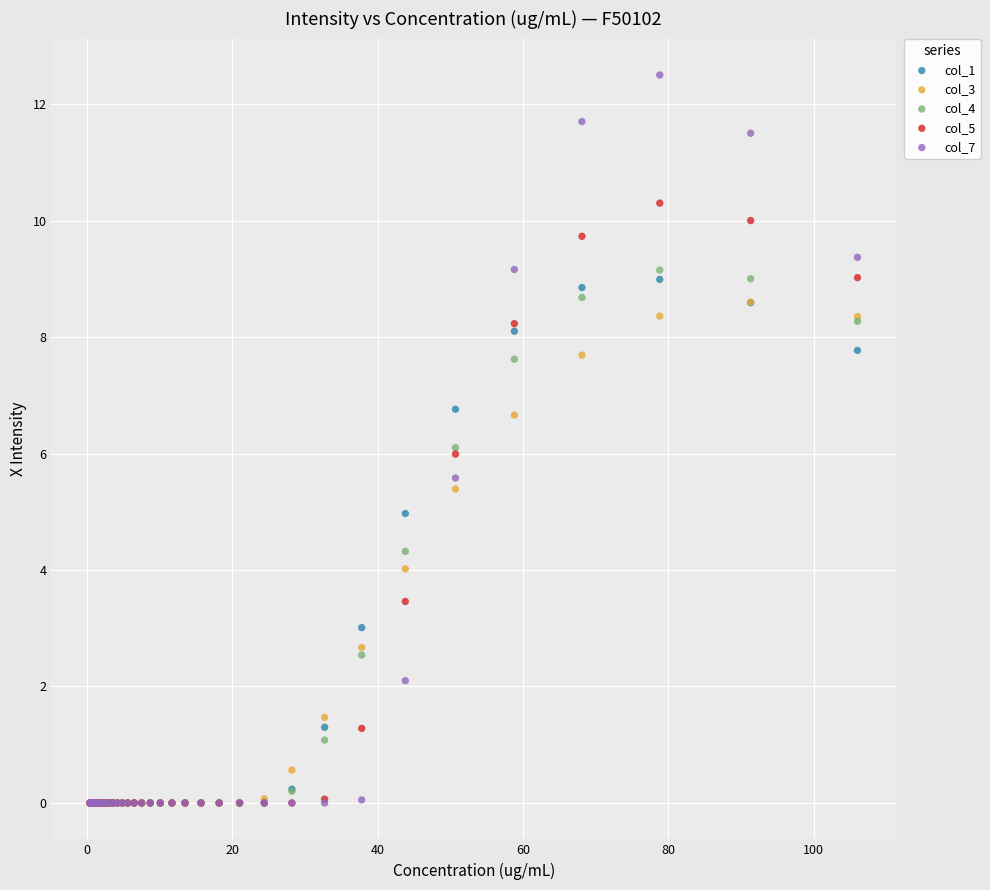

What are all the series names shown in the legend?

col_1, col_3, col_4, col_5, col_7